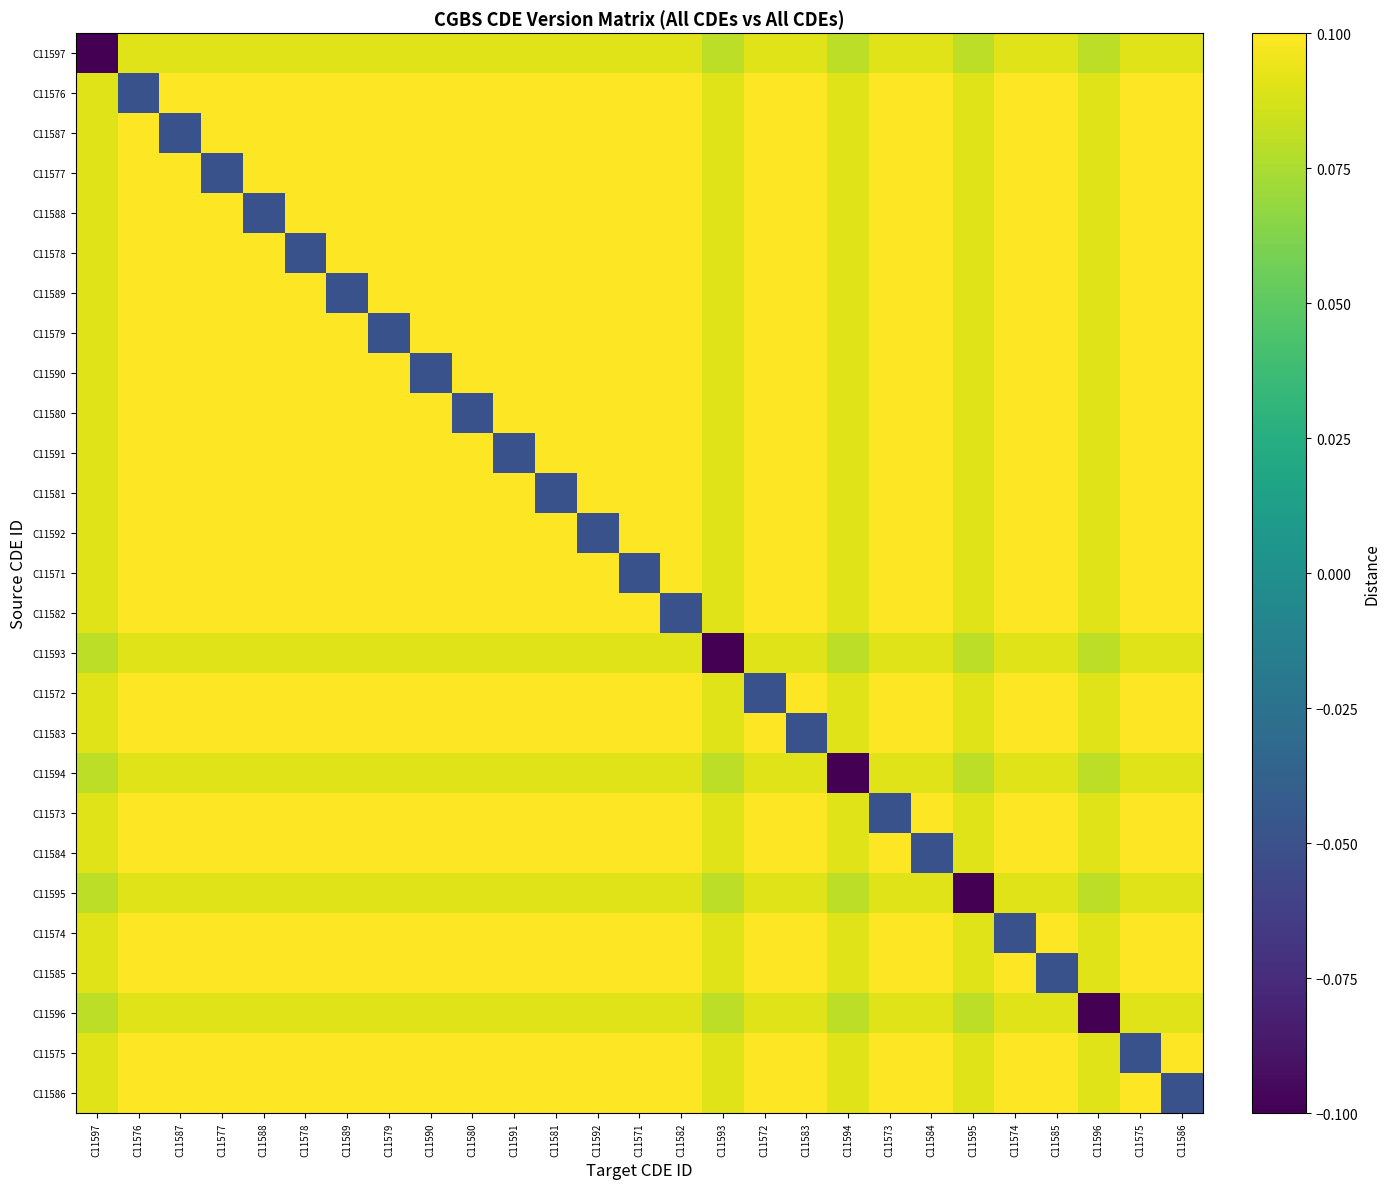

Reading left to right, list all the values displayed in this chart.

C11597: C11597=-0.1	C11576=0.1	C11587=0.1	C11577=0.1	C11588=0.1	C11578=0.1	C11589=0.1	C11579=0.1	C11590=0.1	C11580=0.1	C11591=0.1	C11581=0.1	C11592=0.1	C11571=0.1	C11582=0.1	C11593=0.1	C11572=0.1	C11583=0.1	C11594=0.1	C11573=0.1	C11584=0.1	C11595=0.1	C11574=0.1	C11585=0.1	C11596=0.1	C11575=0.1	C11586=0.1
C11576: C11597=0.1	C11576=-0.1	C11587=0.1	C11577=0.1	C11588=0.1	C11578=0.1	C11589=0.1	C11579=0.1	C11590=0.1	C11580=0.1	C11591=0.1	C11581=0.1	C11592=0.1	C11571=0.1	C11582=0.1	C11593=0.1	C11572=0.1	C11583=0.1	C11594=0.1	C11573=0.1	C11584=0.1	C11595=0.1	C11574=0.1	C11585=0.1	C11596=0.1	C11575=0.1	C11586=0.1
C11587: C11597=0.1	C11576=0.1	C11587=-0.1	C11577=0.1	C11588=0.1	C11578=0.1	C11589=0.1	C11579=0.1	C11590=0.1	C11580=0.1	C11591=0.1	C11581=0.1	C11592=0.1	C11571=0.1	C11582=0.1	C11593=0.1	C11572=0.1	C11583=0.1	C11594=0.1	C11573=0.1	C11584=0.1	C11595=0.1	C11574=0.1	C11585=0.1	C11596=0.1	C11575=0.1	C11586=0.1
C11577: C11597=0.1	C11576=0.1	C11587=0.1	C11577=-0.1	C11588=0.1	C11578=0.1	C11589=0.1	C11579=0.1	C11590=0.1	C11580=0.1	C11591=0.1	C11581=0.1	C11592=0.1	C11571=0.1	C11582=0.1	C11593=0.1	C11572=0.1	C11583=0.1	C11594=0.1	C11573=0.1	C11584=0.1	C11595=0.1	C11574=0.1	C11585=0.1	C11596=0.1	C11575=0.1	C11586=0.1
C11588: C11597=0.1	C11576=0.1	C11587=0.1	C11577=0.1	C11588=-0.1	C11578=0.1	C11589=0.1	C11579=0.1	C11590=0.1	C11580=0.1	C11591=0.1	C11581=0.1	C11592=0.1	C11571=0.1	C11582=0.1	C11593=0.1	C11572=0.1	C11583=0.1	C11594=0.1	C11573=0.1	C11584=0.1	C11595=0.1	C11574=0.1	C11585=0.1	C11596=0.1	C11575=0.1	C11586=0.1
C11578: C11597=0.1	C11576=0.1	C11587=0.1	C11577=0.1	C11588=0.1	C11578=-0.1	C11589=0.1	C11579=0.1	C11590=0.1	C11580=0.1	C11591=0.1	C11581=0.1	C11592=0.1	C11571=0.1	C11582=0.1	C11593=0.1	C11572=0.1	C11583=0.1	C11594=0.1	C11573=0.1	C11584=0.1	C11595=0.1	C11574=0.1	C11585=0.1	C11596=0.1	C11575=0.1	C11586=0.1
C11589: C11597=0.1	C11576=0.1	C11587=0.1	C11577=0.1	C11588=0.1	C11578=0.1	C11589=-0.1	C11579=0.1	C11590=0.1	C11580=0.1	C11591=0.1	C11581=0.1	C11592=0.1	C11571=0.1	C11582=0.1	C11593=0.1	C11572=0.1	C11583=0.1	C11594=0.1	C11573=0.1	C11584=0.1	C11595=0.1	C11574=0.1	C11585=0.1	C11596=0.1	C11575=0.1	C11586=0.1
C11579: C11597=0.1	C11576=0.1	C11587=0.1	C11577=0.1	C11588=0.1	C11578=0.1	C11589=0.1	C11579=-0.1	C11590=0.1	C11580=0.1	C11591=0.1	C11581=0.1	C11592=0.1	C11571=0.1	C11582=0.1	C11593=0.1	C11572=0.1	C11583=0.1	C11594=0.1	C11573=0.1	C11584=0.1	C11595=0.1	C11574=0.1	C11585=0.1	C11596=0.1	C11575=0.1	C11586=0.1
C11590: C11597=0.1	C11576=0.1	C11587=0.1	C11577=0.1	C11588=0.1	C11578=0.1	C11589=0.1	C11579=0.1	C11590=-0.1	C11580=0.1	C11591=0.1	C11581=0.1	C11592=0.1	C11571=0.1	C11582=0.1	C11593=0.1	C11572=0.1	C11583=0.1	C11594=0.1	C11573=0.1	C11584=0.1	C11595=0.1	C11574=0.1	C11585=0.1	C11596=0.1	C11575=0.1	C11586=0.1
C11580: C11597=0.1	C11576=0.1	C11587=0.1	C11577=0.1	C11588=0.1	C11578=0.1	C11589=0.1	C11579=0.1	C11590=0.1	C11580=-0.1	C11591=0.1	C11581=0.1	C11592=0.1	C11571=0.1	C11582=0.1	C11593=0.1	C11572=0.1	C11583=0.1	C11594=0.1	C11573=0.1	C11584=0.1	C11595=0.1	C11574=0.1	C11585=0.1	C11596=0.1	C11575=0.1	C11586=0.1
C11591: C11597=0.1	C11576=0.1	C11587=0.1	C11577=0.1	C11588=0.1	C11578=0.1	C11589=0.1	C11579=0.1	C11590=0.1	C11580=0.1	C11591=-0.1	C11581=0.1	C11592=0.1	C11571=0.1	C11582=0.1	C11593=0.1	C11572=0.1	C11583=0.1	C11594=0.1	C11573=0.1	C11584=0.1	C11595=0.1	C11574=0.1	C11585=0.1	C11596=0.1	C11575=0.1	C11586=0.1
C11581: C11597=0.1	C11576=0.1	C11587=0.1	C11577=0.1	C11588=0.1	C11578=0.1	C11589=0.1	C11579=0.1	C11590=0.1	C11580=0.1	C11591=0.1	C11581=-0.1	C11592=0.1	C11571=0.1	C11582=0.1	C11593=0.1	C11572=0.1	C11583=0.1	C11594=0.1	C11573=0.1	C11584=0.1	C11595=0.1	C11574=0.1	C11585=0.1	C11596=0.1	C11575=0.1	C11586=0.1
C11592: C11597=0.1	C11576=0.1	C11587=0.1	C11577=0.1	C11588=0.1	C11578=0.1	C11589=0.1	C11579=0.1	C11590=0.1	C11580=0.1	C11591=0.1	C11581=0.1	C11592=-0.1	C11571=0.1	C11582=0.1	C11593=0.1	C11572=0.1	C11583=0.1	C11594=0.1	C11573=0.1	C11584=0.1	C11595=0.1	C11574=0.1	C11585=0.1	C11596=0.1	C11575=0.1	C11586=0.1
C11571: C11597=0.1	C11576=0.1	C11587=0.1	C11577=0.1	C11588=0.1	C11578=0.1	C11589=0.1	C11579=0.1	C11590=0.1	C11580=0.1	C11591=0.1	C11581=0.1	C11592=0.1	C11571=-0.1	C11582=0.1	C11593=0.1	C11572=0.1	C11583=0.1	C11594=0.1	C11573=0.1	C11584=0.1	C11595=0.1	C11574=0.1	C11585=0.1	C11596=0.1	C11575=0.1	C11586=0.1
C11582: C11597=0.1	C11576=0.1	C11587=0.1	C11577=0.1	C11588=0.1	C11578=0.1	C11589=0.1	C11579=0.1	C11590=0.1	C11580=0.1	C11591=0.1	C11581=0.1	C11592=0.1	C11571=0.1	C11582=-0.1	C11593=0.1	C11572=0.1	C11583=0.1	C11594=0.1	C11573=0.1	C11584=0.1	C11595=0.1	C11574=0.1	C11585=0.1	C11596=0.1	C11575=0.1	C11586=0.1
C11593: C11597=0.1	C11576=0.1	C11587=0.1	C11577=0.1	C11588=0.1	C11578=0.1	C11589=0.1	C11579=0.1	C11590=0.1	C11580=0.1	C11591=0.1	C11581=0.1	C11592=0.1	C11571=0.1	C11582=0.1	C11593=-0.1	C11572=0.1	C11583=0.1	C11594=0.1	C11573=0.1	C11584=0.1	C11595=0.1	C11574=0.1	C11585=0.1	C11596=0.1	C11575=0.1	C11586=0.1
C11572: C11597=0.1	C11576=0.1	C11587=0.1	C11577=0.1	C11588=0.1	C11578=0.1	C11589=0.1	C11579=0.1	C11590=0.1	C11580=0.1	C11591=0.1	C11581=0.1	C11592=0.1	C11571=0.1	C11582=0.1	C11593=0.1	C11572=-0.1	C11583=0.1	C11594=0.1	C11573=0.1	C11584=0.1	C11595=0.1	C11574=0.1	C11585=0.1	C11596=0.1	C11575=0.1	C11586=0.1
C11583: C11597=0.1	C11576=0.1	C11587=0.1	C11577=0.1	C11588=0.1	C11578=0.1	C11589=0.1	C11579=0.1	C11590=0.1	C11580=0.1	C11591=0.1	C11581=0.1	C11592=0.1	C11571=0.1	C11582=0.1	C11593=0.1	C11572=0.1	C11583=-0.1	C11594=0.1	C11573=0.1	C11584=0.1	C11595=0.1	C11574=0.1	C11585=0.1	C11596=0.1	C11575=0.1	C11586=0.1
C11594: C11597=0.1	C11576=0.1	C11587=0.1	C11577=0.1	C11588=0.1	C11578=0.1	C11589=0.1	C11579=0.1	C11590=0.1	C11580=0.1	C11591=0.1	C11581=0.1	C11592=0.1	C11571=0.1	C11582=0.1	C11593=0.1	C11572=0.1	C11583=0.1	C11594=-0.1	C11573=0.1	C11584=0.1	C11595=0.1	C11574=0.1	C11585=0.1	C11596=0.1	C11575=0.1	C11586=0.1
C11573: C11597=0.1	C11576=0.1	C11587=0.1	C11577=0.1	C11588=0.1	C11578=0.1	C11589=0.1	C11579=0.1	C11590=0.1	C11580=0.1	C11591=0.1	C11581=0.1	C11592=0.1	C11571=0.1	C11582=0.1	C11593=0.1	C11572=0.1	C11583=0.1	C11594=0.1	C11573=-0.1	C11584=0.1	C11595=0.1	C11574=0.1	C11585=0.1	C11596=0.1	C11575=0.1	C11586=0.1
C11584: C11597=0.1	C11576=0.1	C11587=0.1	C11577=0.1	C11588=0.1	C11578=0.1	C11589=0.1	C11579=0.1	C11590=0.1	C11580=0.1	C11591=0.1	C11581=0.1	C11592=0.1	C11571=0.1	C11582=0.1	C11593=0.1	C11572=0.1	C11583=0.1	C11594=0.1	C11573=0.1	C11584=-0.1	C11595=0.1	C11574=0.1	C11585=0.1	C11596=0.1	C11575=0.1	C11586=0.1
C11595: C11597=0.1	C11576=0.1	C11587=0.1	C11577=0.1	C11588=0.1	C11578=0.1	C11589=0.1	C11579=0.1	C11590=0.1	C11580=0.1	C11591=0.1	C11581=0.1	C11592=0.1	C11571=0.1	C11582=0.1	C11593=0.1	C11572=0.1	C11583=0.1	C11594=0.1	C11573=0.1	C11584=0.1	C11595=-0.1	C11574=0.1	C11585=0.1	C11596=0.1	C11575=0.1	C11586=0.1
C11574: C11597=0.1	C11576=0.1	C11587=0.1	C11577=0.1	C11588=0.1	C11578=0.1	C11589=0.1	C11579=0.1	C11590=0.1	C11580=0.1	C11591=0.1	C11581=0.1	C11592=0.1	C11571=0.1	C11582=0.1	C11593=0.1	C11572=0.1	C11583=0.1	C11594=0.1	C11573=0.1	C11584=0.1	C11595=0.1	C11574=-0.1	C11585=0.1	C11596=0.1	C11575=0.1	C11586=0.1
C11585: C11597=0.1	C11576=0.1	C11587=0.1	C11577=0.1	C11588=0.1	C11578=0.1	C11589=0.1	C11579=0.1	C11590=0.1	C11580=0.1	C11591=0.1	C11581=0.1	C11592=0.1	C11571=0.1	C11582=0.1	C11593=0.1	C11572=0.1	C11583=0.1	C11594=0.1	C11573=0.1	C11584=0.1	C11595=0.1	C11574=0.1	C11585=-0.1	C11596=0.1	C11575=0.1	C11586=0.1
C11596: C11597=0.1	C11576=0.1	C11587=0.1	C11577=0.1	C11588=0.1	C11578=0.1	C11589=0.1	C11579=0.1	C11590=0.1	C11580=0.1	C11591=0.1	C11581=0.1	C11592=0.1	C11571=0.1	C11582=0.1	C11593=0.1	C11572=0.1	C11583=0.1	C11594=0.1	C11573=0.1	C11584=0.1	C11595=0.1	C11574=0.1	C11585=0.1	C11596=-0.1	C11575=0.1	C11586=0.1
C11575: C11597=0.1	C11576=0.1	C11587=0.1	C11577=0.1	C11588=0.1	C11578=0.1	C11589=0.1	C11579=0.1	C11590=0.1	C11580=0.1	C11591=0.1	C11581=0.1	C11592=0.1	C11571=0.1	C11582=0.1	C11593=0.1	C11572=0.1	C11583=0.1	C11594=0.1	C11573=0.1	C11584=0.1	C11595=0.1	C11574=0.1	C11585=0.1	C11596=0.1	C11575=-0.1	C11586=0.1
C11586: C11597=0.1	C11576=0.1	C11587=0.1	C11577=0.1	C11588=0.1	C11578=0.1	C11589=0.1	C11579=0.1	C11590=0.1	C11580=0.1	C11591=0.1	C11581=0.1	C11592=0.1	C11571=0.1	C11582=0.1	C11593=0.1	C11572=0.1	C11583=0.1	C11594=0.1	C11573=0.1	C11584=0.1	C11595=0.1	C11574=0.1	C11585=0.1	C11596=0.1	C11575=0.1	C11586=-0.1